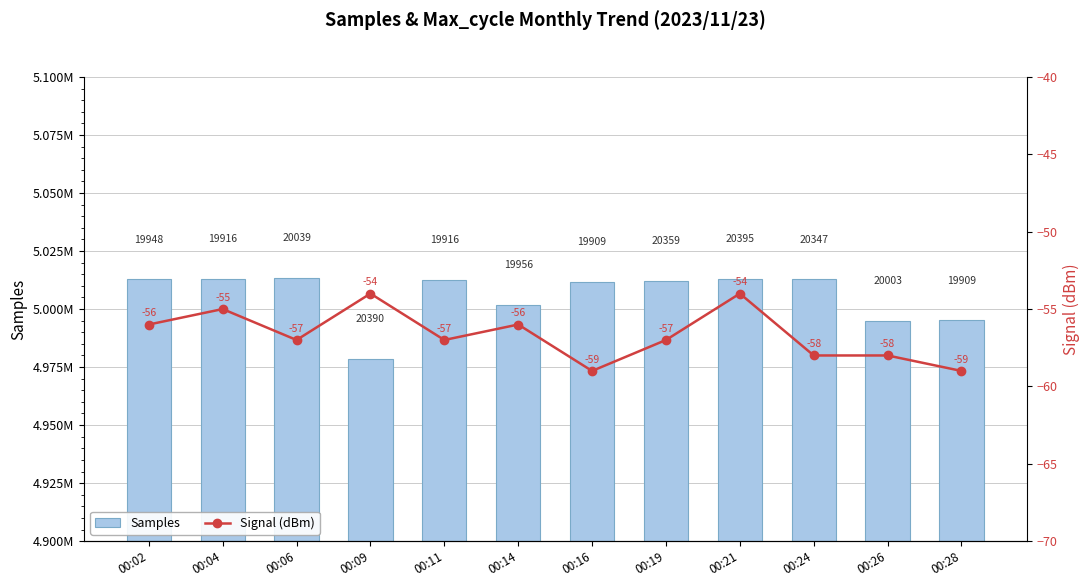

Which series has the widest spread of values?

Samples